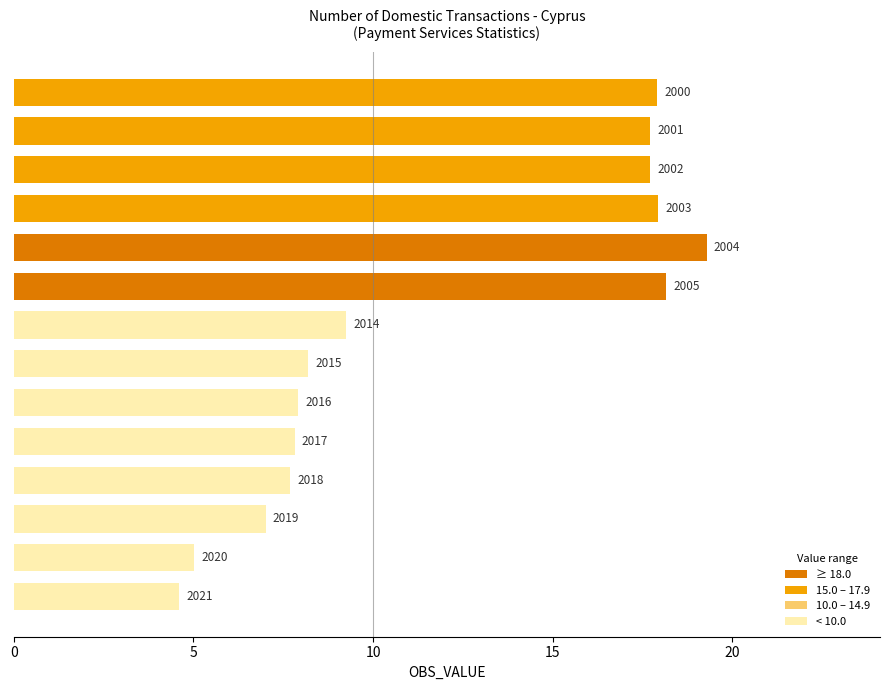

How many bars are there in total?

14